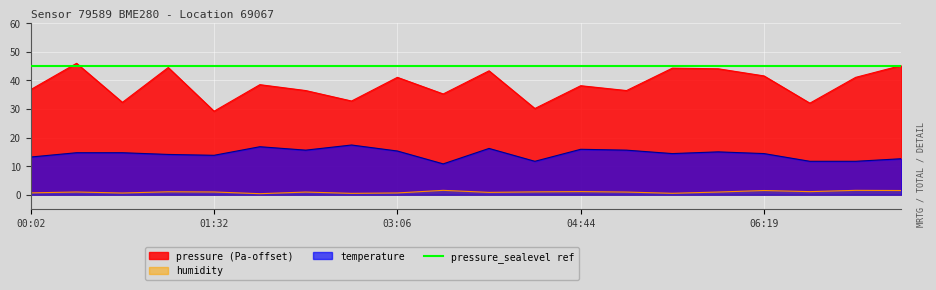

True or false: temperature has more than 2 interior local peaks.

True